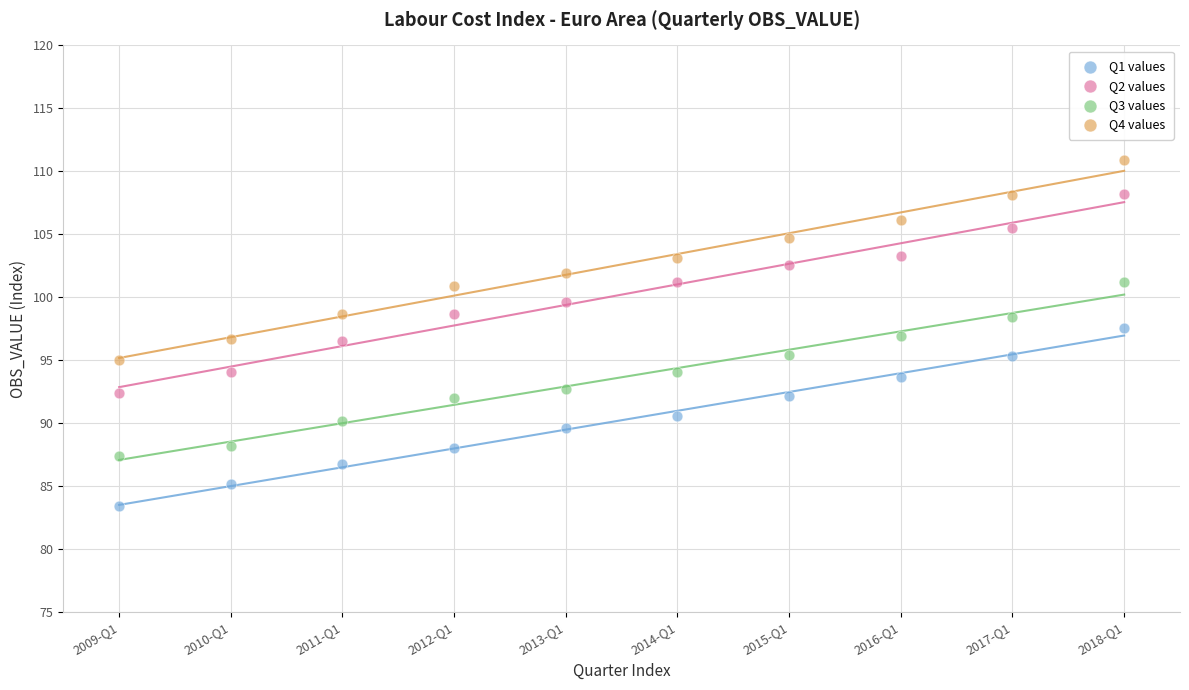

Which series reaches the maximum Y coordinate?

Q4 values